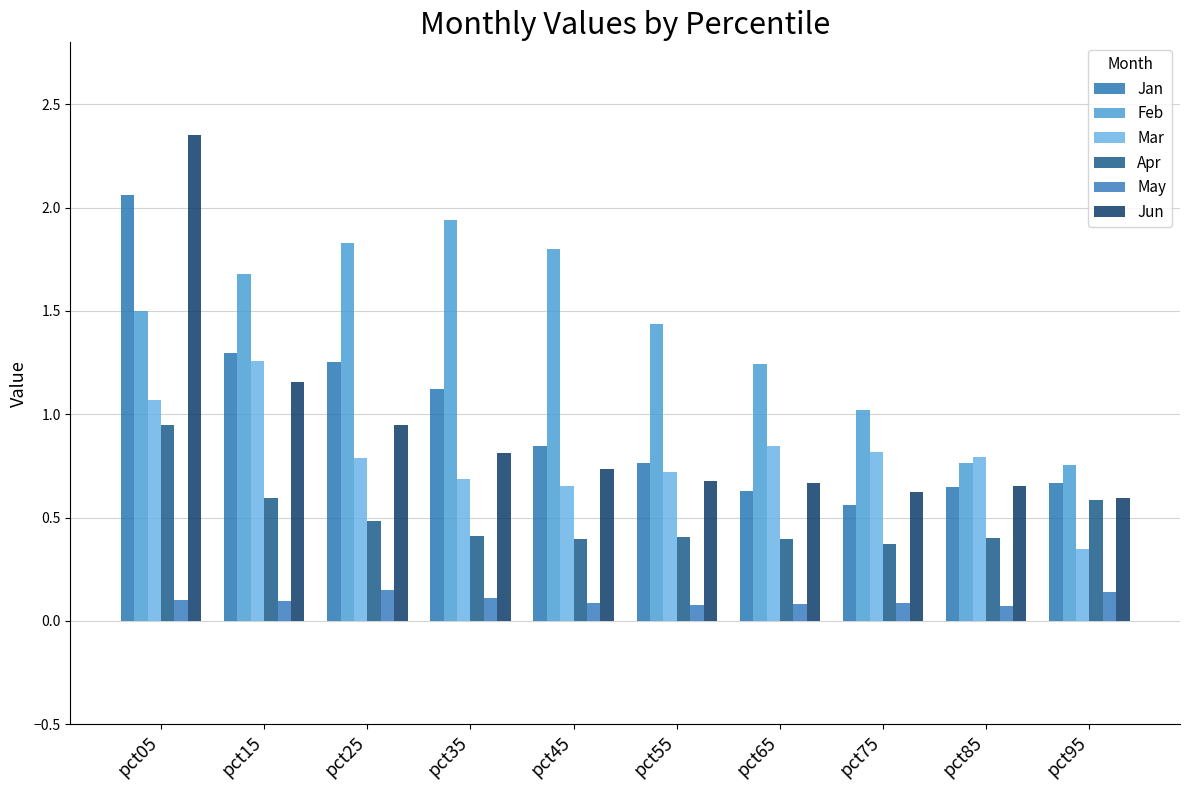

At which label does Feb reach its minimum?

pct95